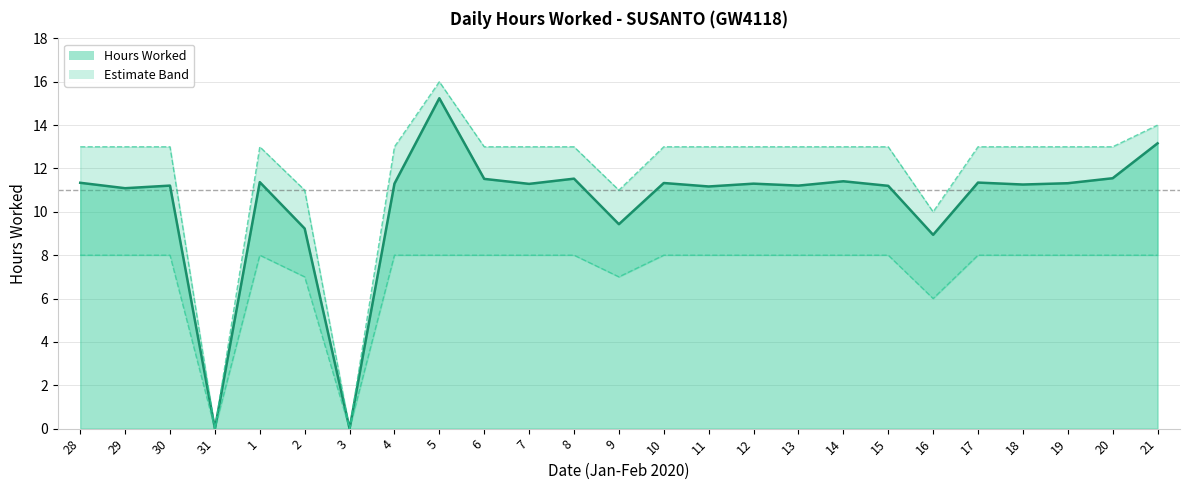

Which series has the largest range (max minus min)?

High Band